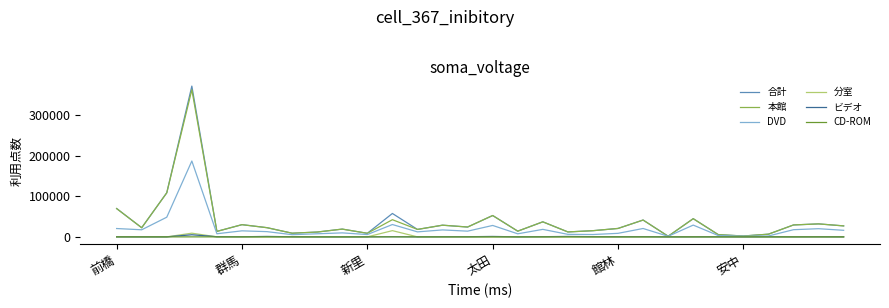

What is the difference between the second highest and second lowest values in the ビデオ series?

1065